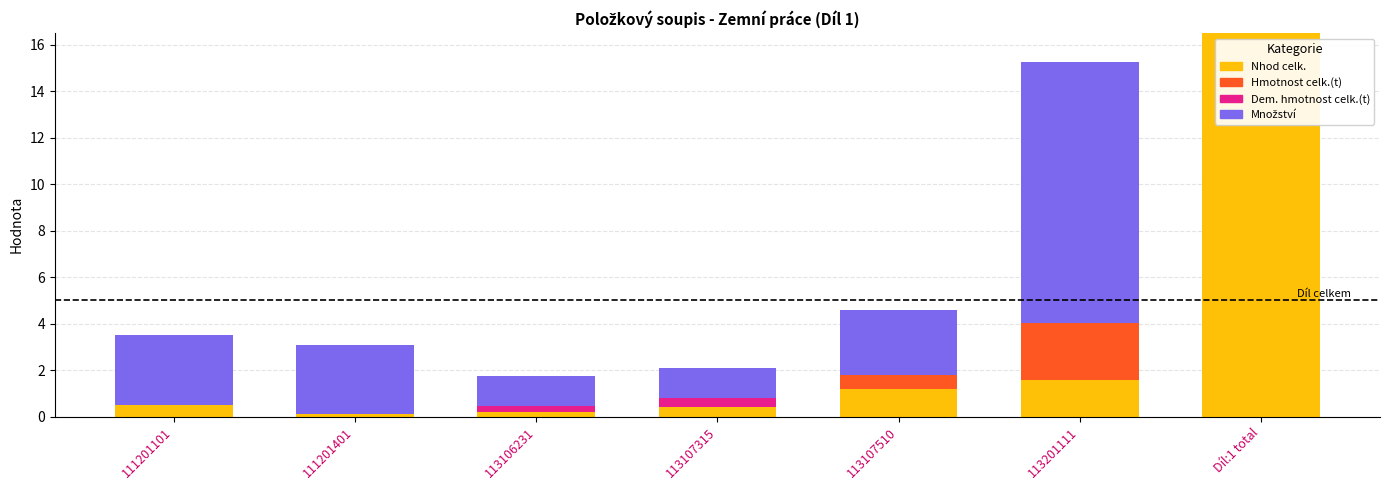

What is the sum of all Nhod celk. values?

20.4